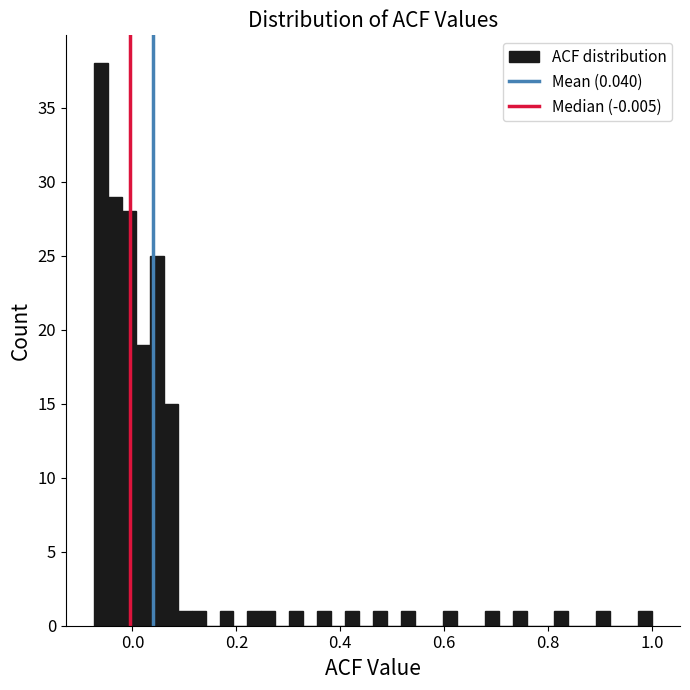

Around what value on the x-axis is the tallest bar? Give the approximate position of its centre, as read against the axis.

-0.06